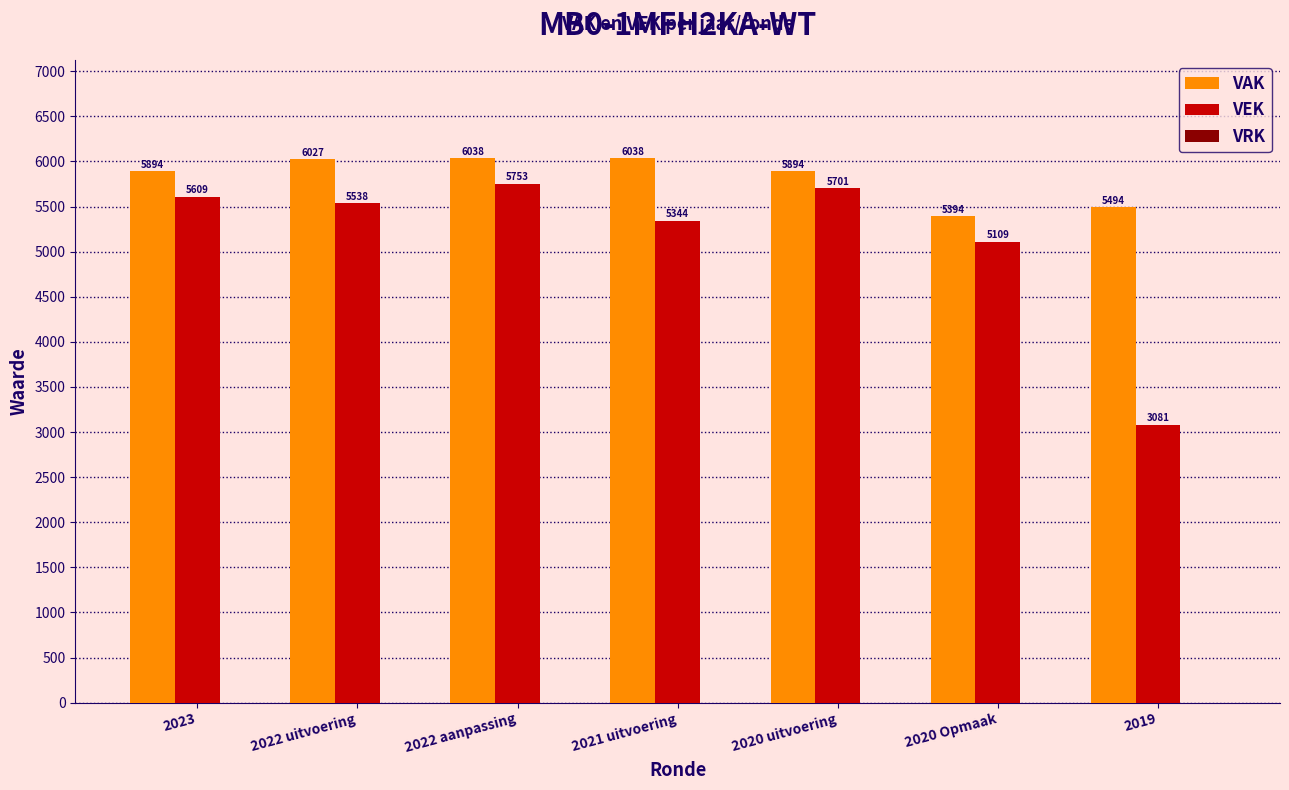

What is the value of the VAK bar at the 5th from the left?

5894